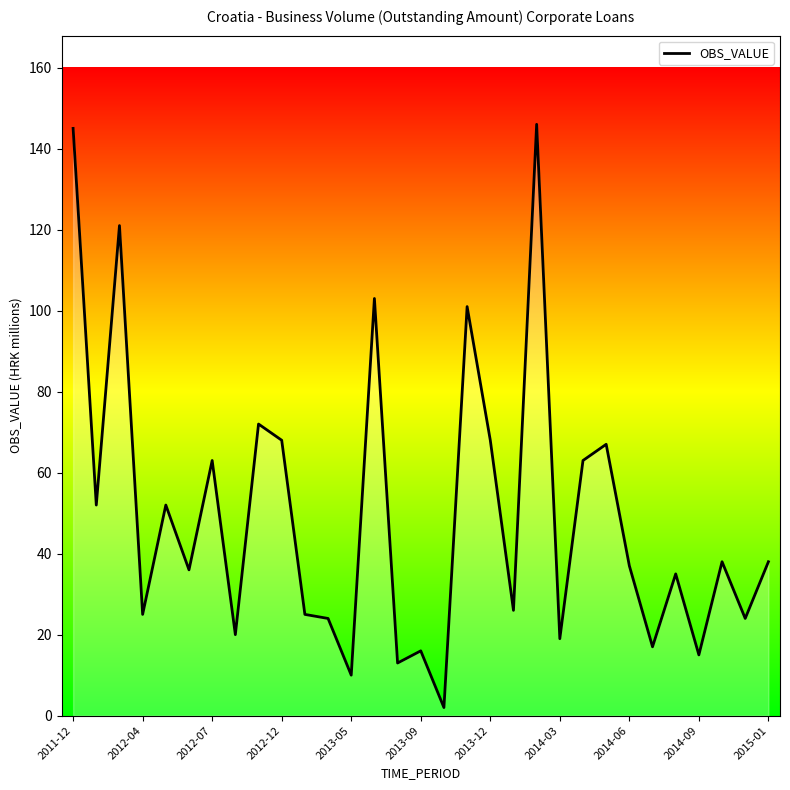

What is the difference between the maximum and minimum values?

144